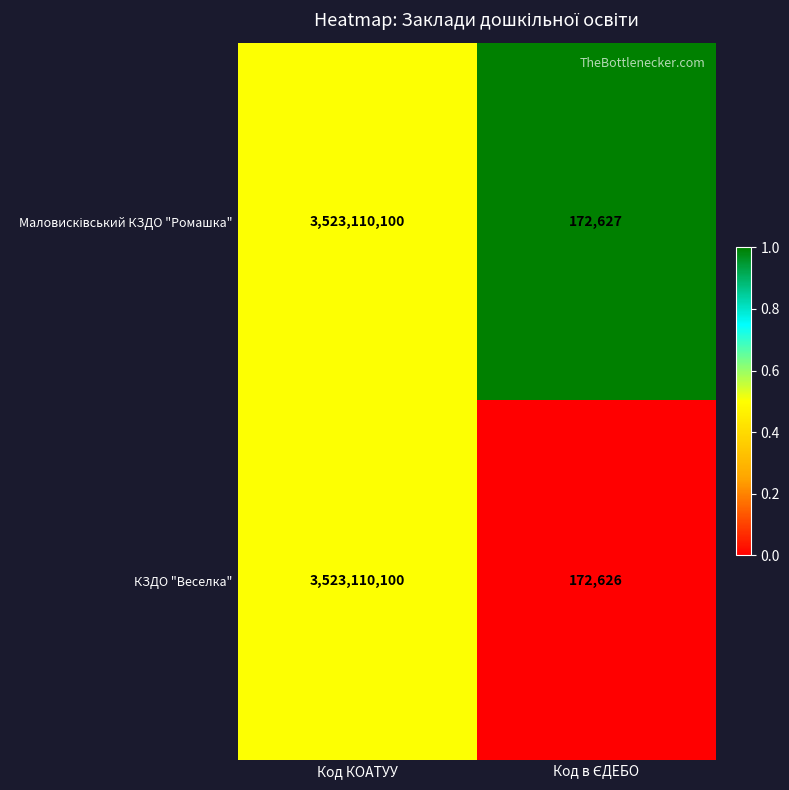

The КЗДО "Веселка" series shows 3523110100 at Код КОАТУУ. True or false?

True